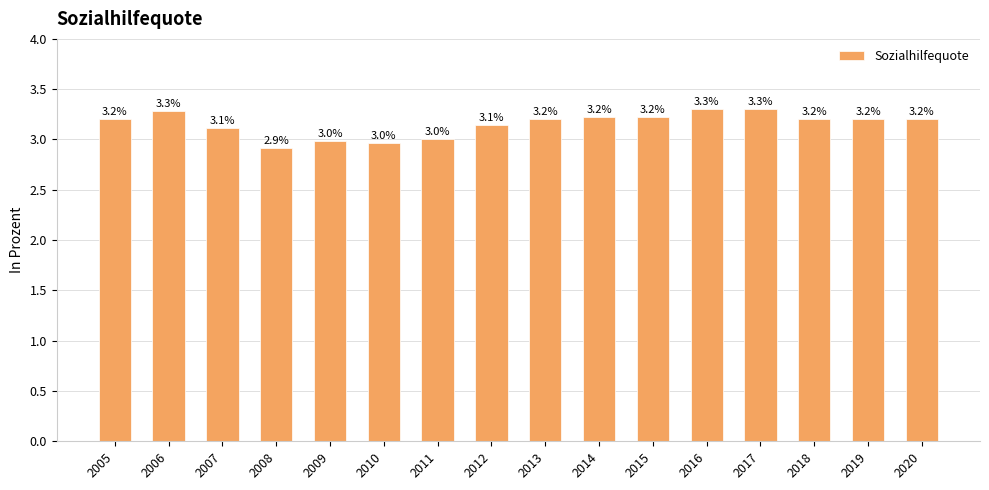

Does the chart contain any negative values?

No